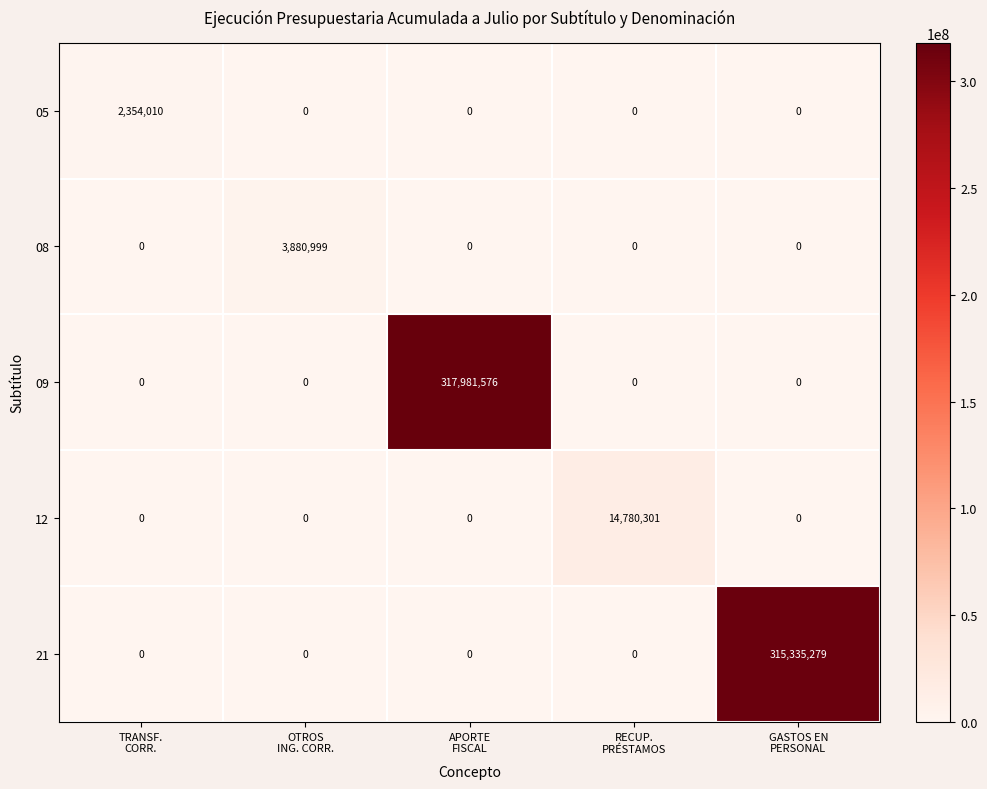

Which series changed the most between OTROS
ING. CORR. and APORTE
FISCAL?

09